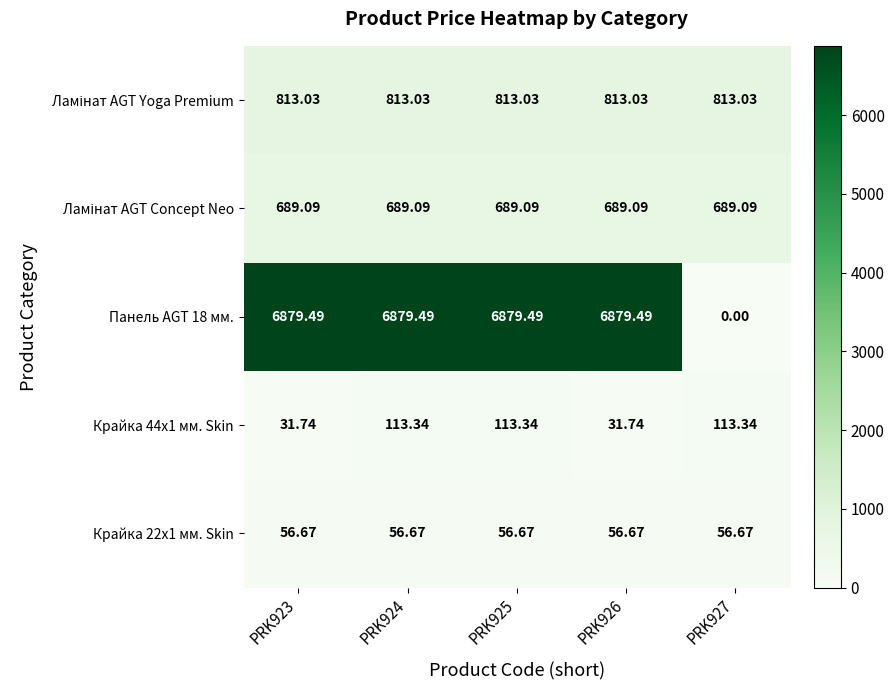

What is the total value across all series at PRK924?

8551.6